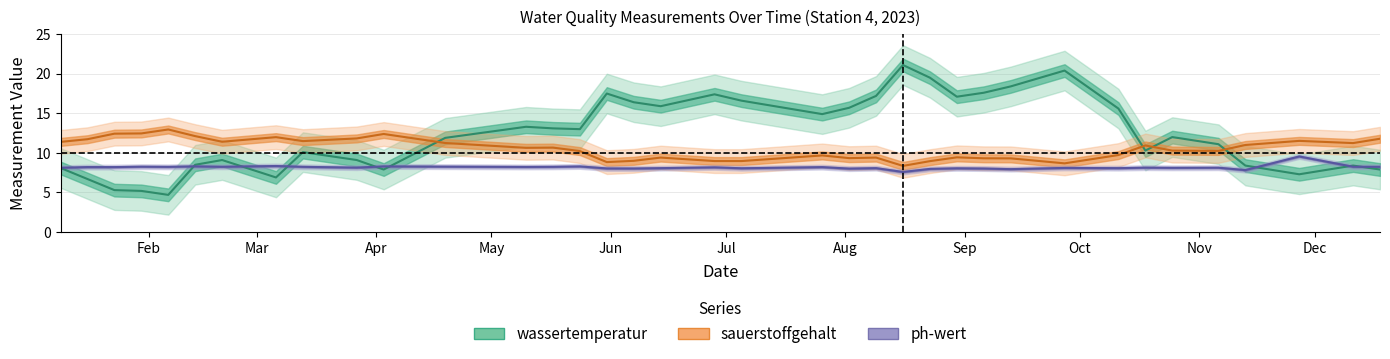

What is the difference between the wassertemperatur values at 2023-08-23 and 2023-05-17?

6.4